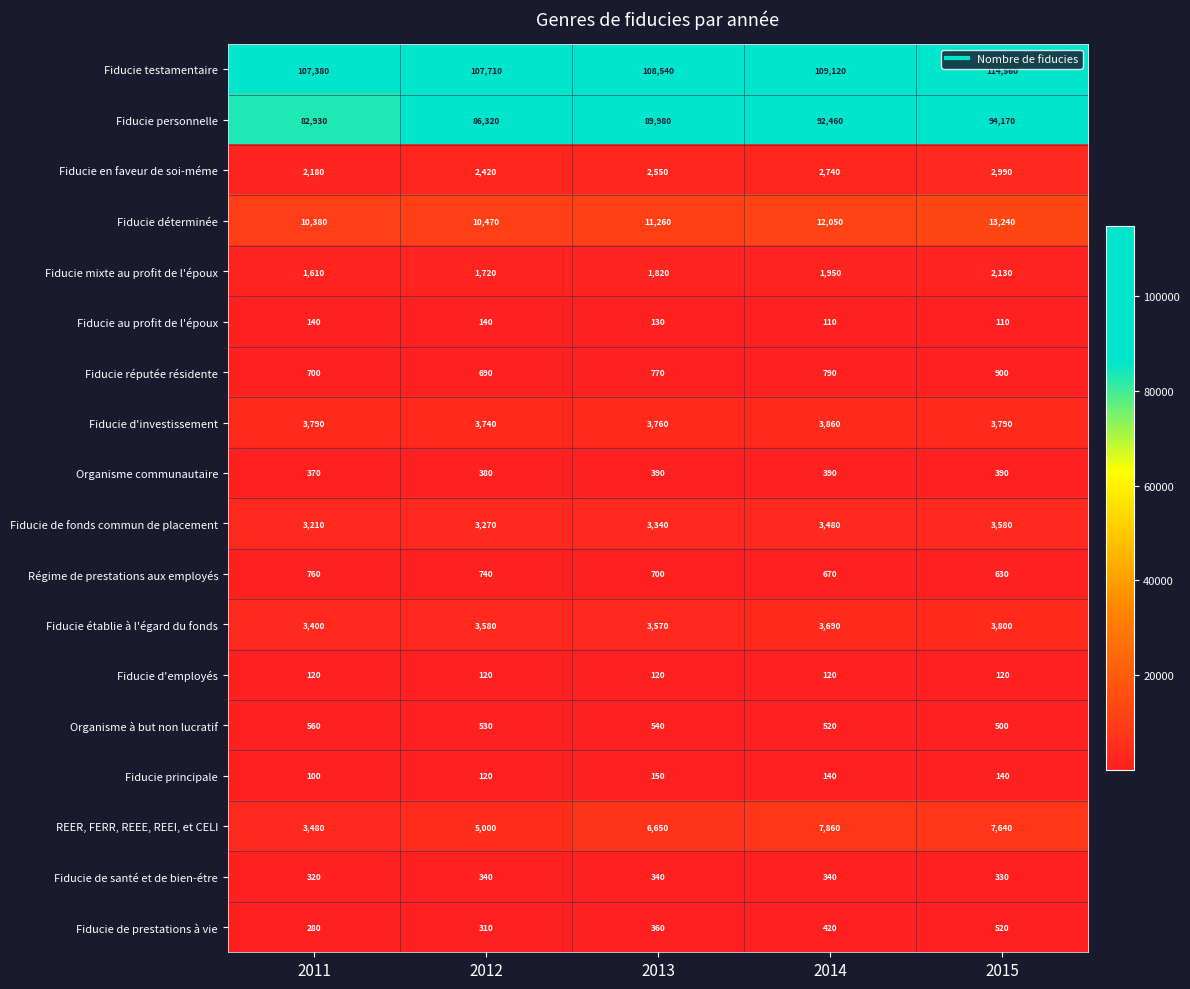

How many categories are shown in the chart?

5